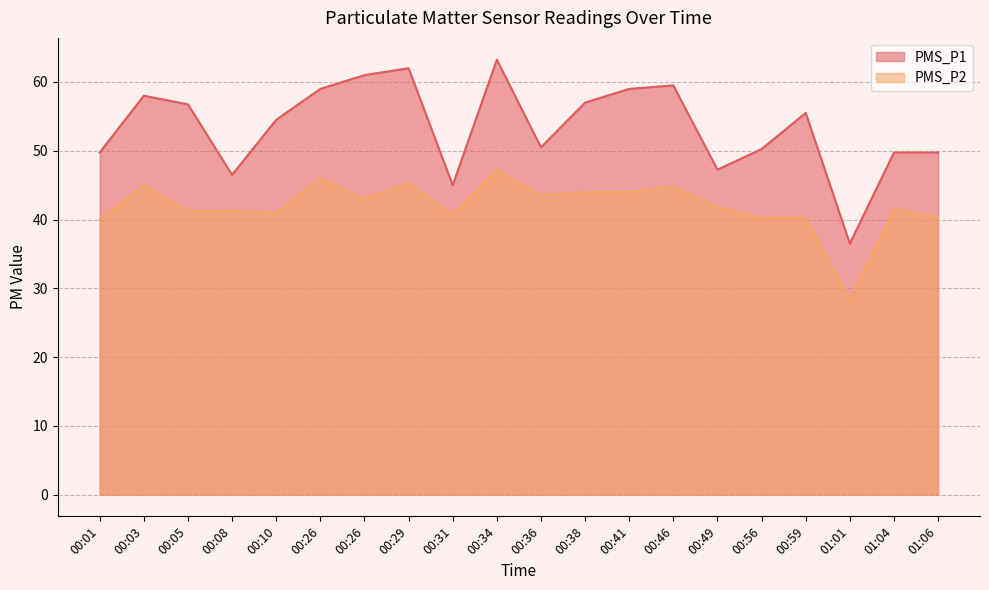

What is the sum of all PMS_P1 values?

1070.8